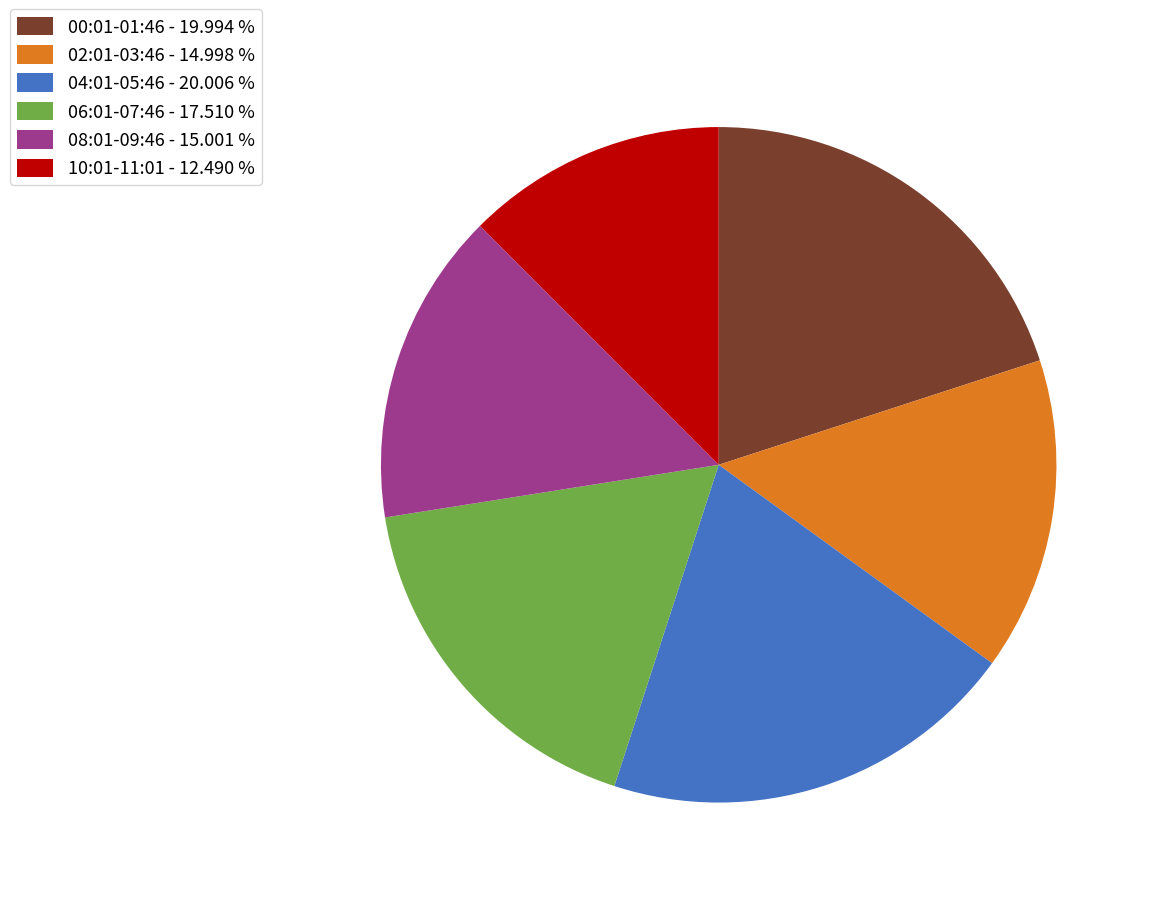

What is the ratio of the value at 02:01-03:46 - 14.998 % to the value at 04:01-05:46 - 20.006 %?

0.7